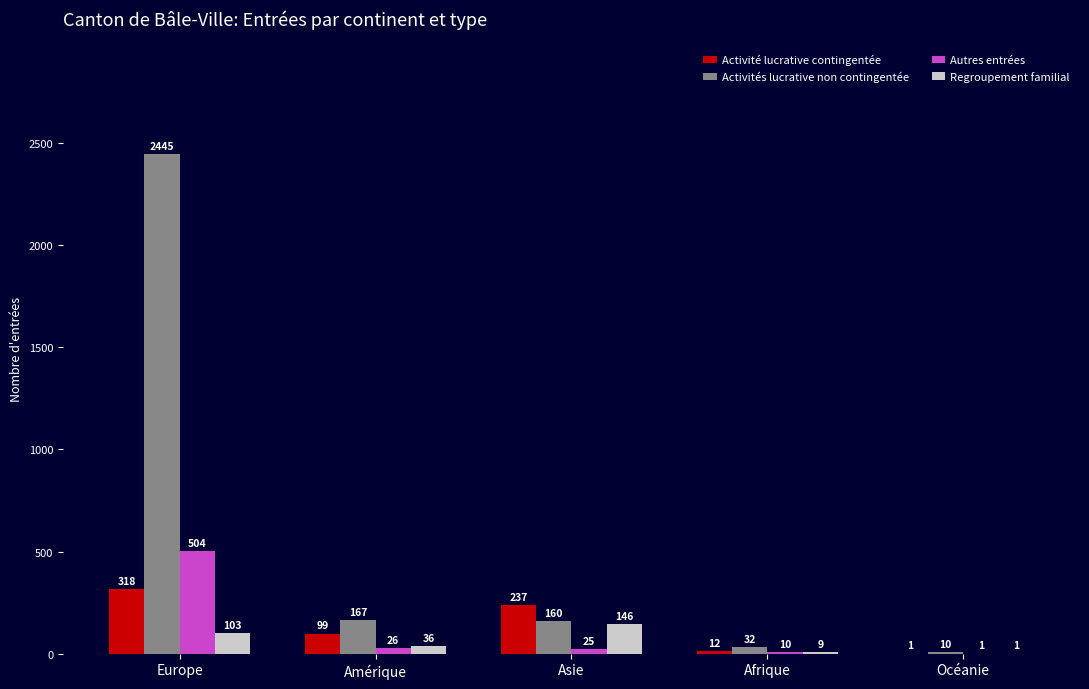

Which series changed the most between Asie and Océanie?

Activité lucrative contingentée